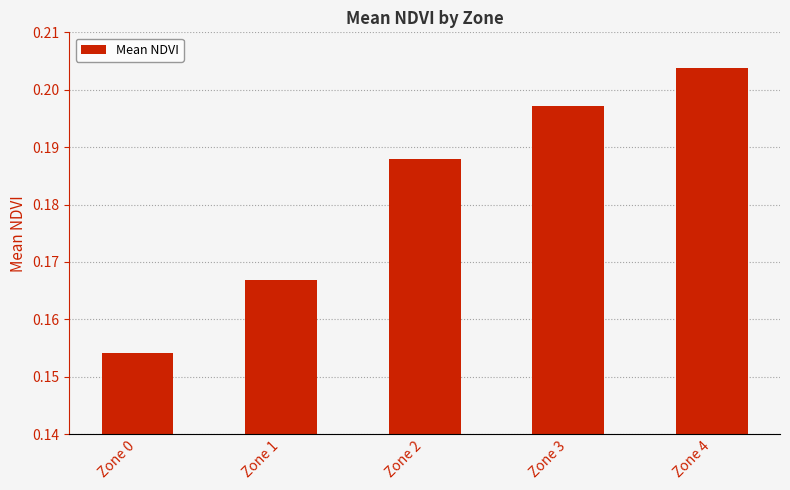

The chart shows a value of 0.3 at Zone 1. True or false?

False